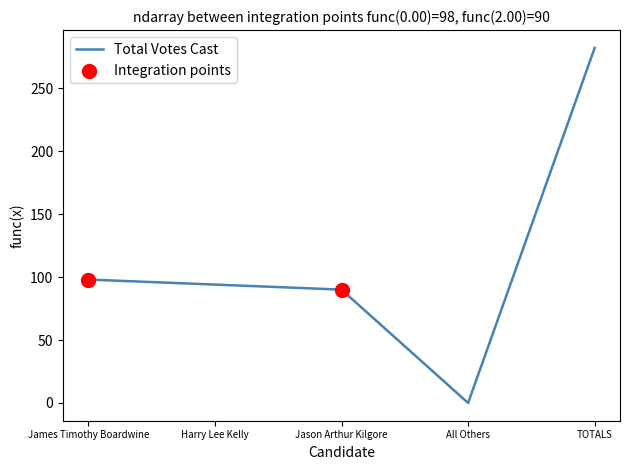

Which has a higher value, Harry Lee Kelly or Jason Arthur Kilgore?

Harry Lee Kelly